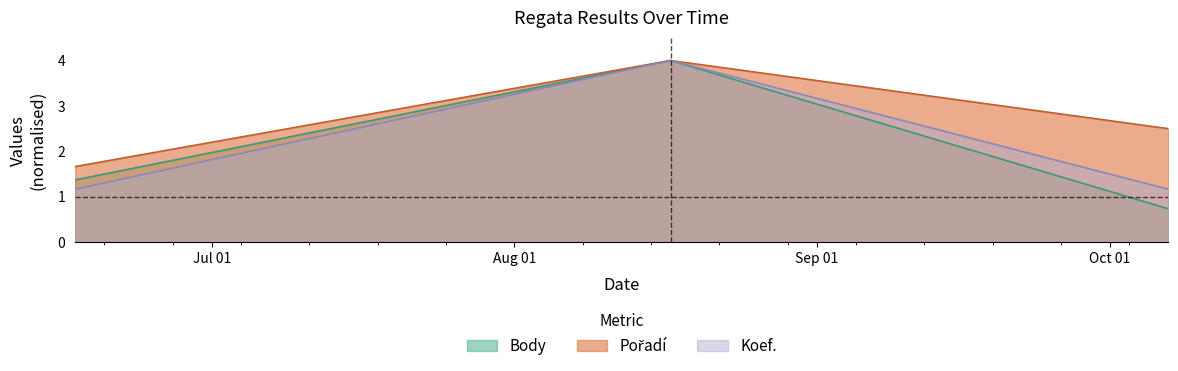

What is the difference between the maximum and minimum values in the Pořadí series?

2.3